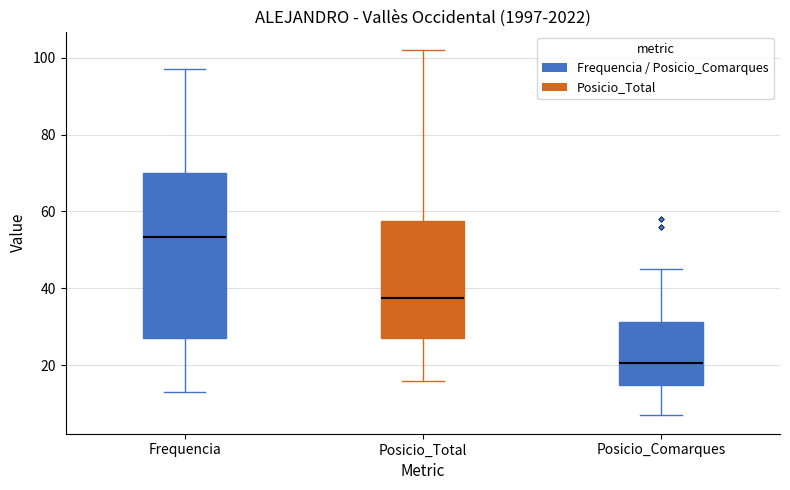

Which box is the tallest, from its lower edge to its upper edge?

Frequencia